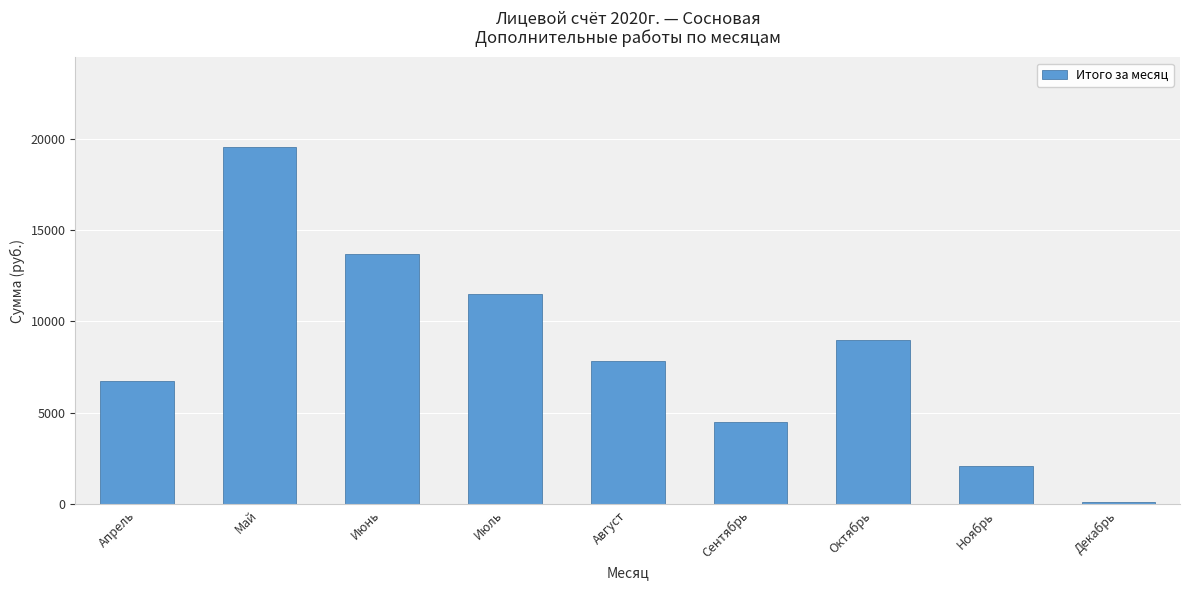

How many bars are there in total?

9